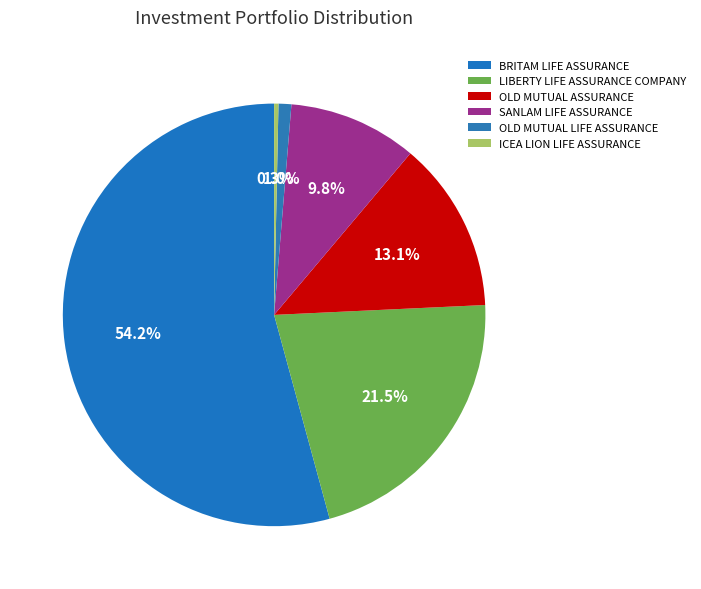

What portion of the pie excludes SANLAM LIFE ASSURANCE?

90.2%